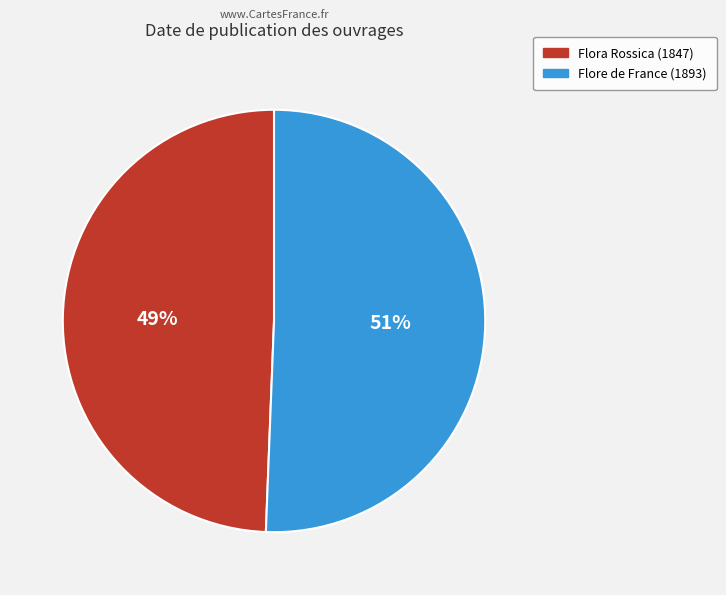

Which has a higher value, Flore de France (1893) or Flora Rossica (1847)?

Flore de France (1893)